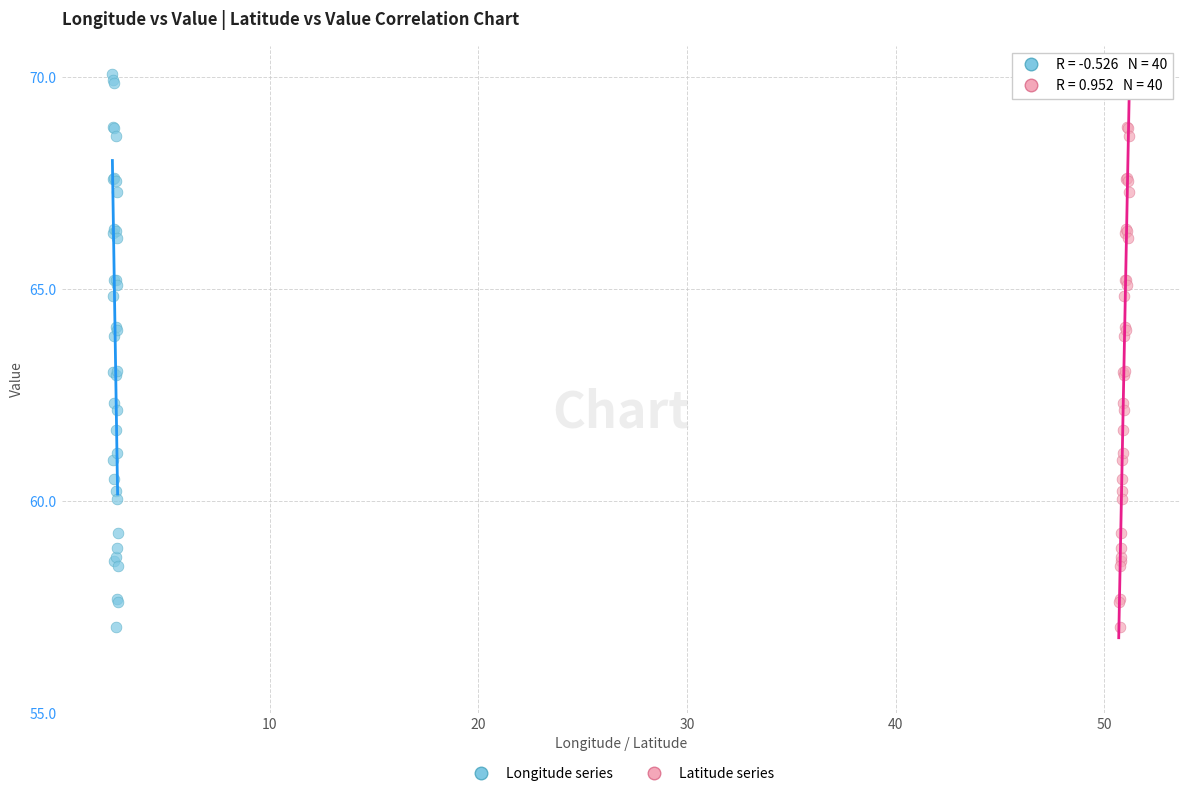

What are all the series names shown in the legend?

Longitude series, Latitude series